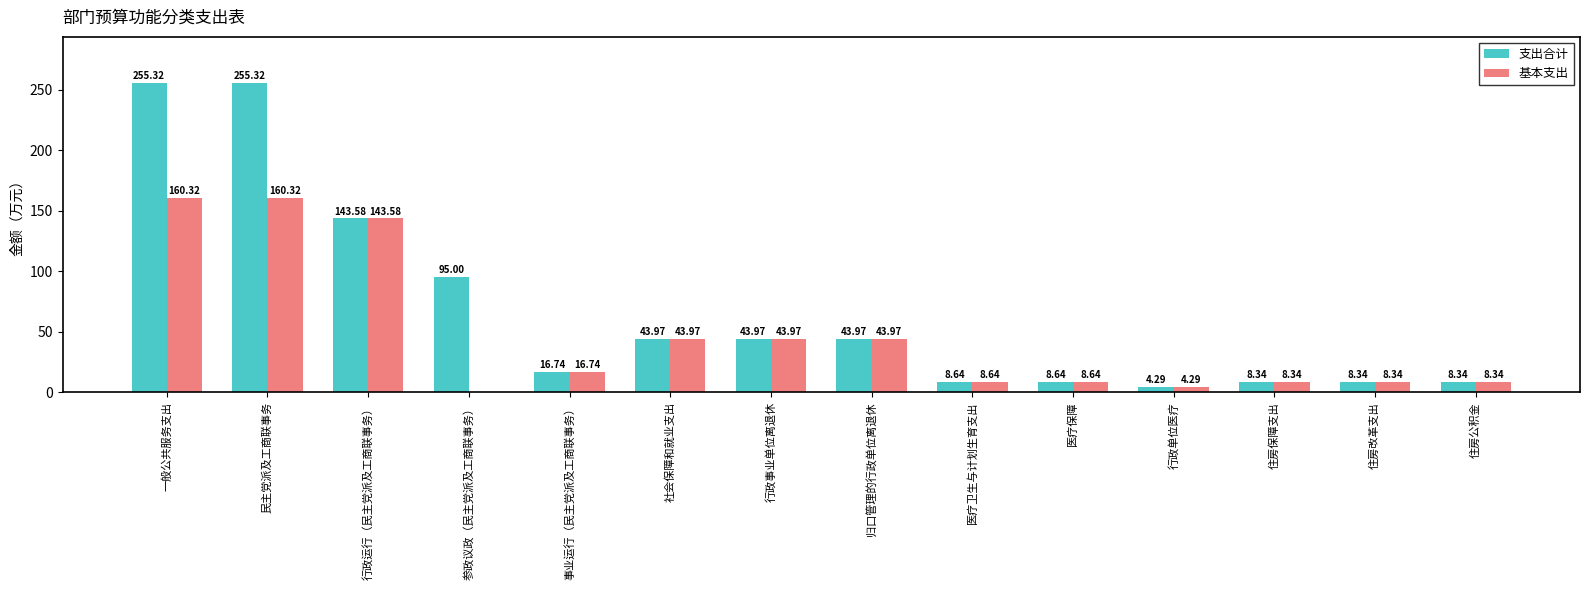

Is the value of 基本支出 at 医疗卫生与计划生育支出 greater than the value of 支出合计 at 事业运行（民主党派及工商联事务）?

No